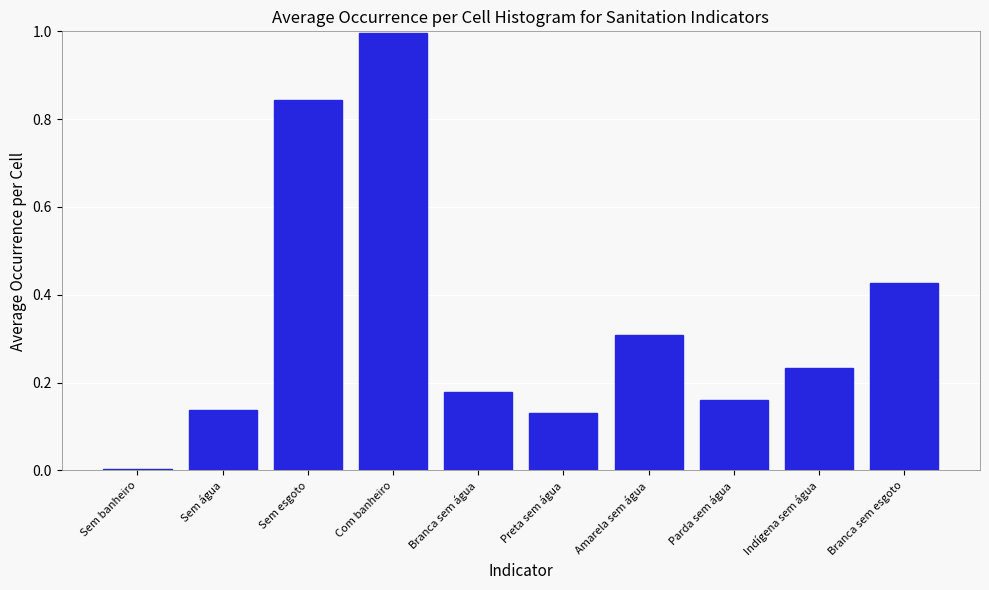

At which category does the chart reach its peak across all series?

Com banheiro